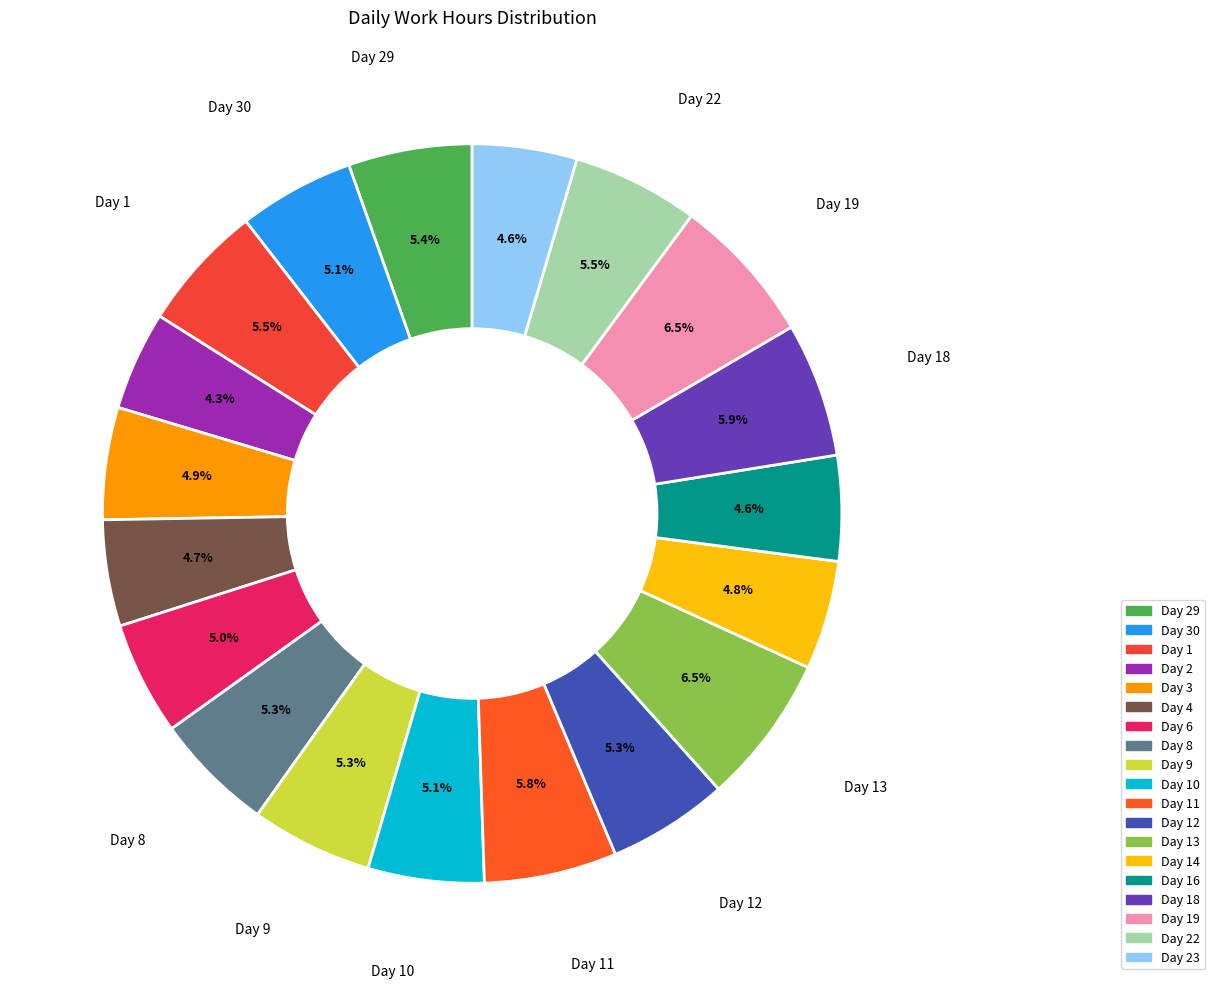

To the nearest percent, what percentage of the pie is Day 29?

5%